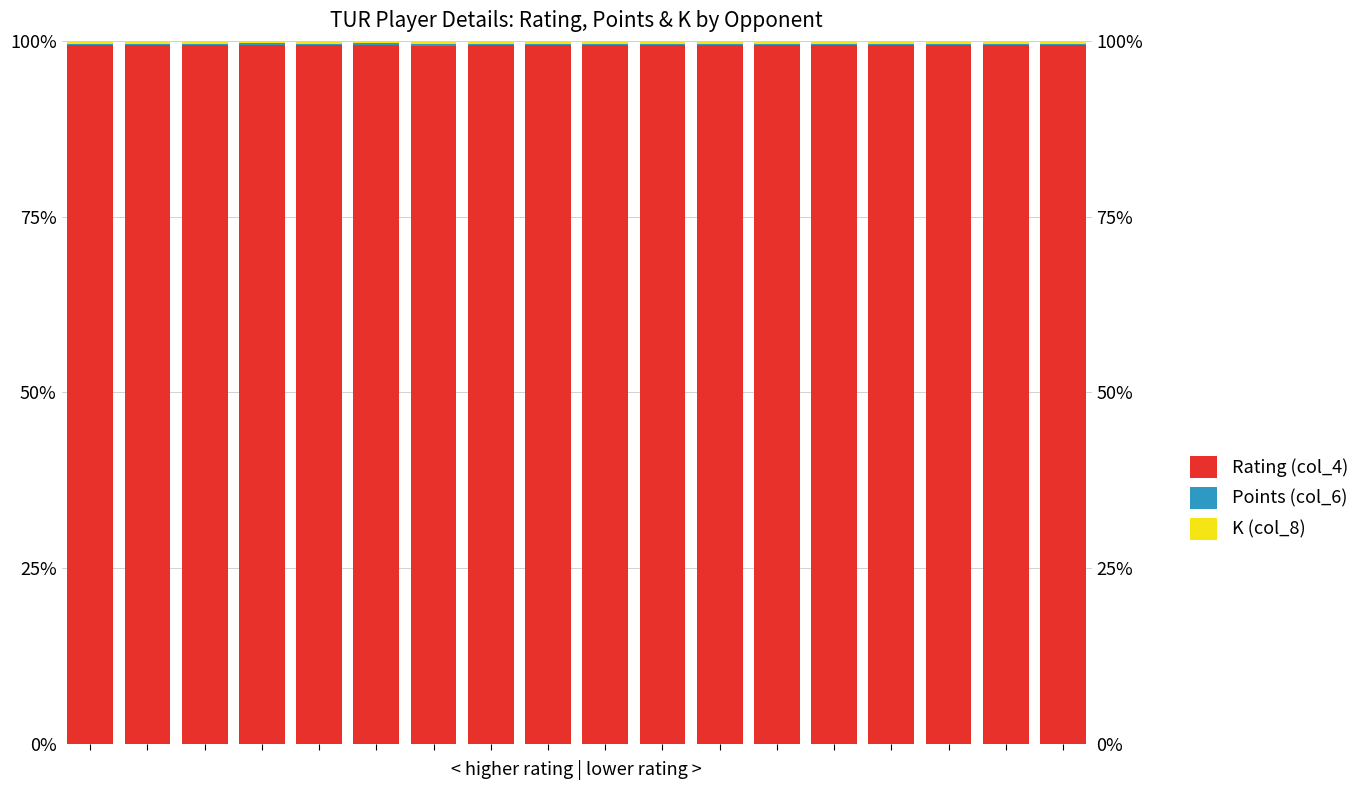

Which category has the lowest value in the K (col_8) series?

3